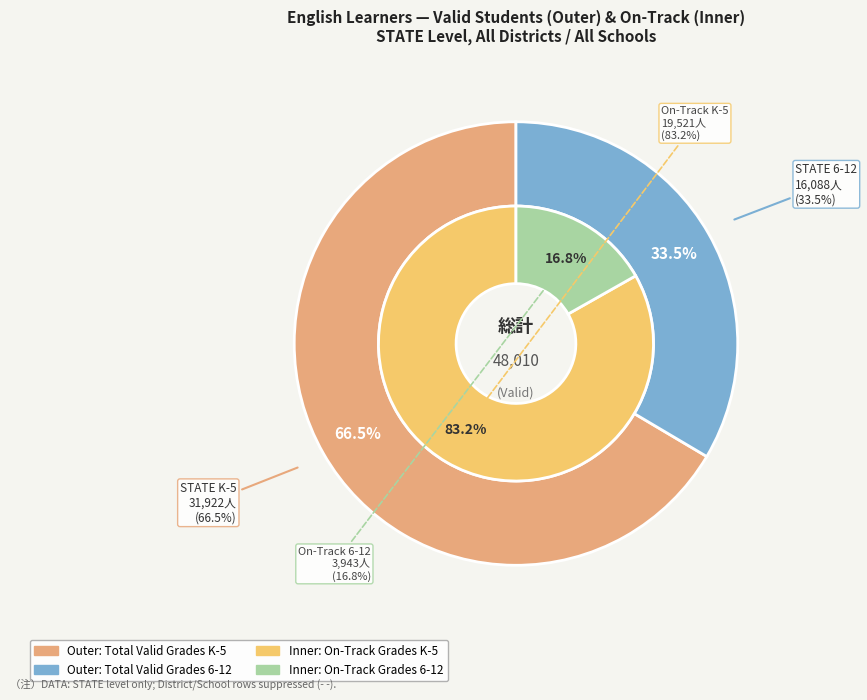

Which slice is the largest?

Grades K-5 (Valid: 31922)